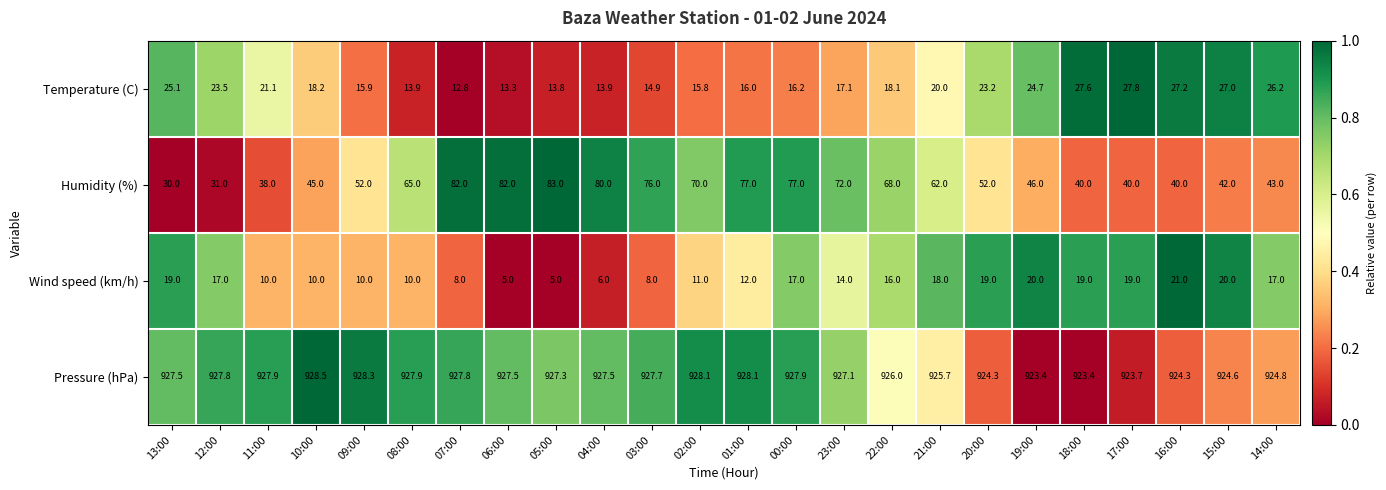

What is the difference between the Wind speed (km/h) values at 00:00 and 21:00?

1.0